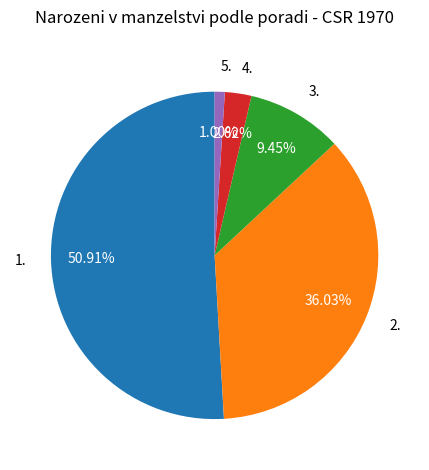

True or false: 2. accounts for 46% of the total.

False